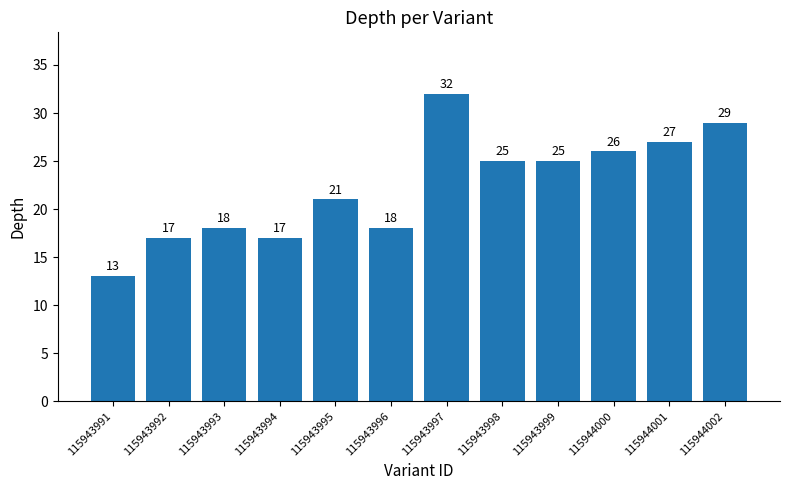

At which label does the data first exceed 25?

115943997